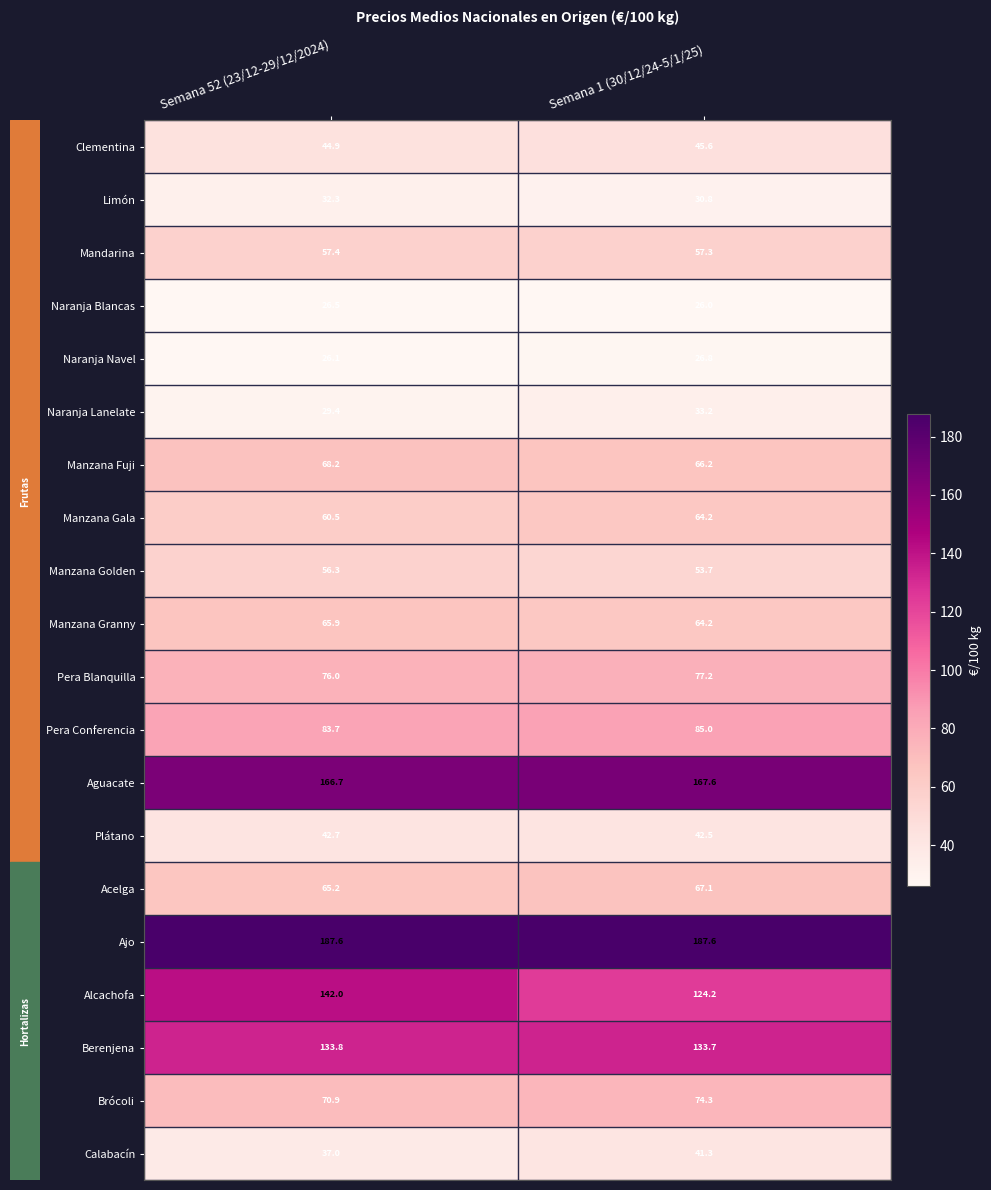

Which label corresponds to the smallest value in the chart?

Semana 1 (30/12/24-5/1/25)